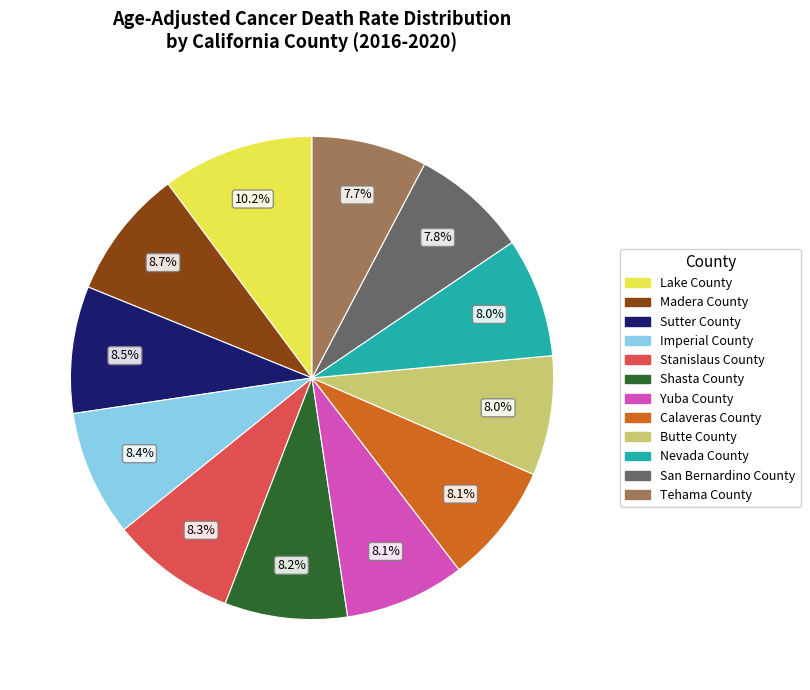

Between San Bernardino County and Stanislaus County, which is larger?

Stanislaus County